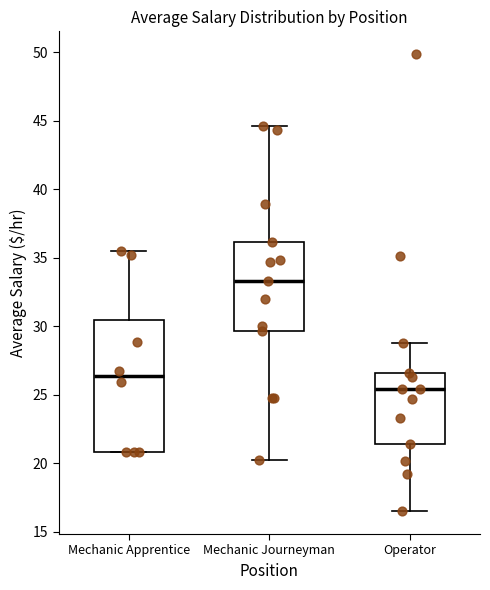

Reading left to right, read every box against the y-axis: the position of its median line, the range the box covers, and the ends of its whiskers. The values are not printed on the chart, so give them approximately, as read against the axis.

Mechanic Apprentice: median 26.5, box 21.0 to 30.5, whiskers 21.0 to 35.5
Mechanic Journeyman: median 33.5, box 29.5 to 36.0, whiskers 20.5 to 44.5
Operator: median 25.5, box 21.5 to 26.5, whiskers 16.5 to 29.0